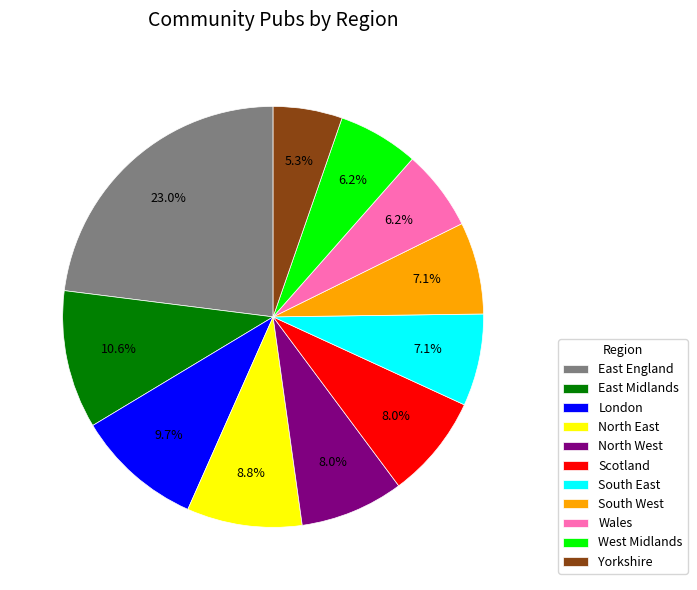

Which category has the smallest portion of the pie?

Yorkshire